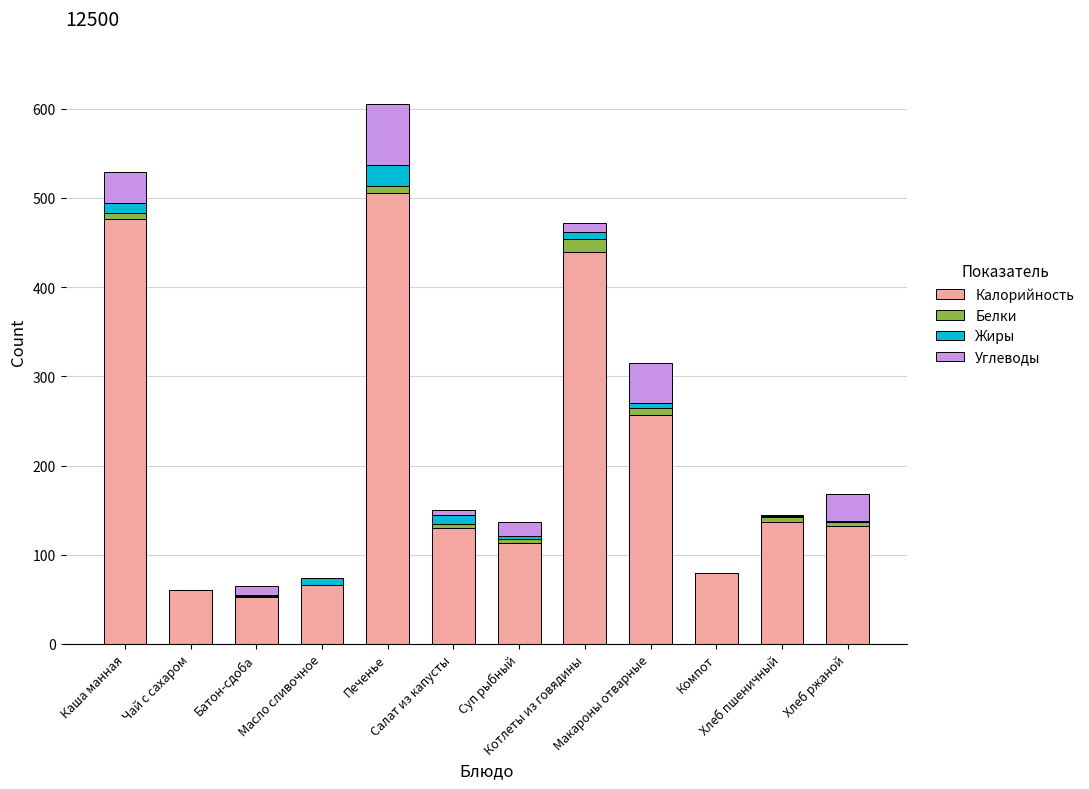

What is the highest value of the Калорийность series?

506.0